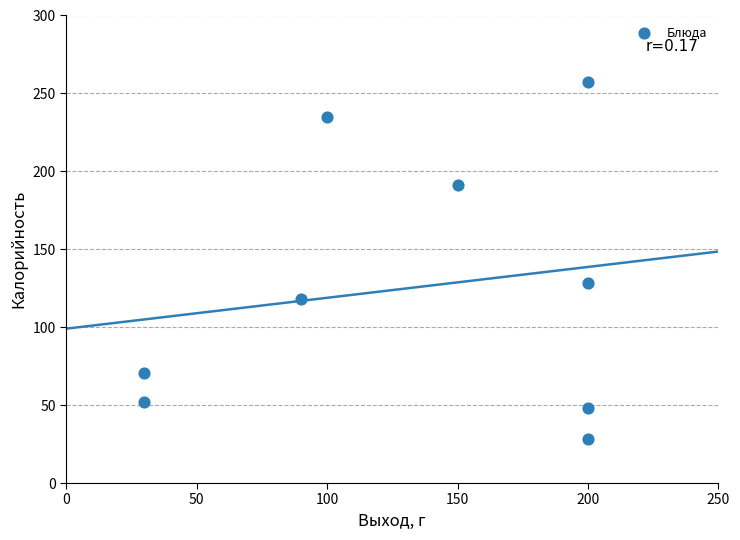

What Y value in the scatter plot is closest to 142?

128.2